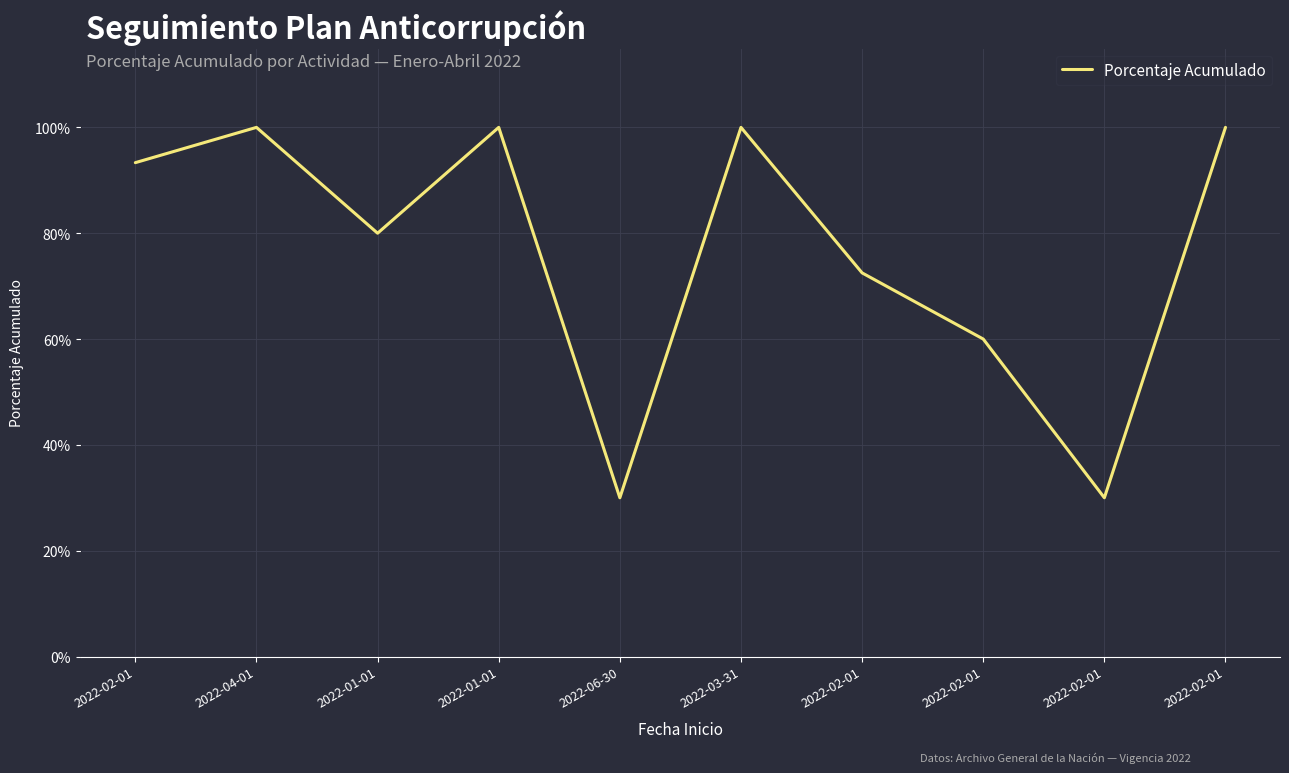

Is it true that the value at 2022-06-30 is 0.2?

False